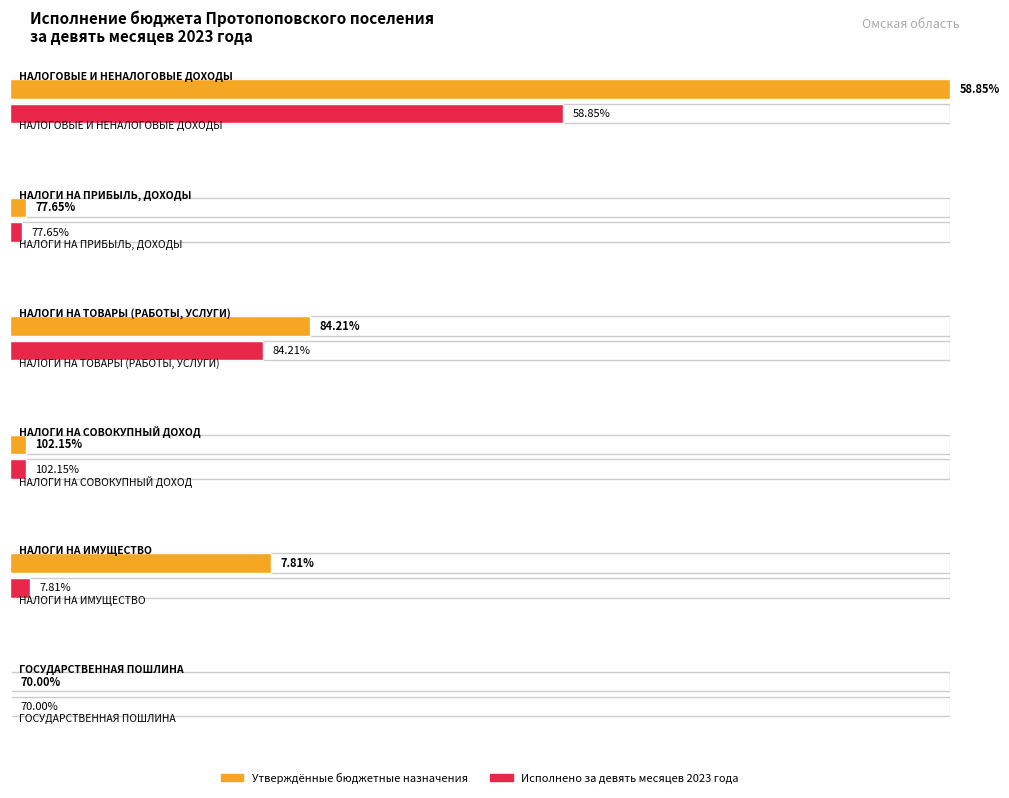

Rank the series by their average value, from highest to lowest.

Утверждённые бюджетные назначения, Исполнено за девять месяцев 2023 года